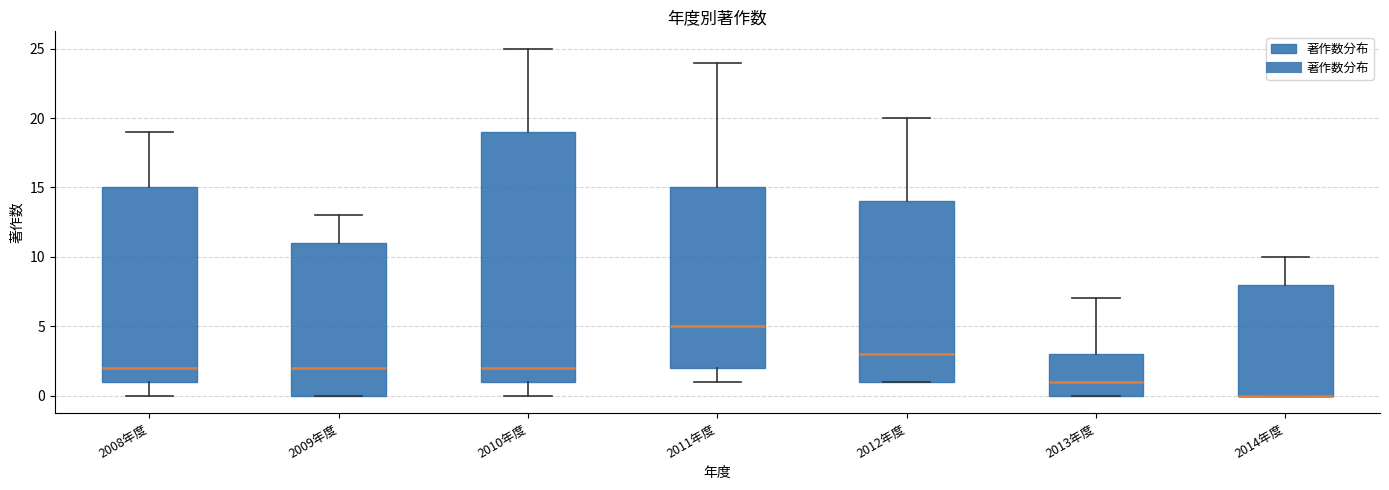

Reading left to right, read every box against the y-axis: the position of its median line, the range the box covers, and the ends of its whiskers. The values are not printed on the chart, so give them approximately, as read against the axis.

2008年度: median 2, box 1 to 15, whiskers 0 to 19
2009年度: median 2, box 0 to 11, whiskers 0 to 13
2010年度: median 2, box 1 to 19, whiskers 0 to 25
2011年度: median 5, box 2 to 15, whiskers 1 to 24
2012年度: median 3, box 1 to 14, whiskers 1 to 20
2013年度: median 1, box 0 to 3, whiskers 0 to 7
2014年度: median 0 (drawn on the box's lower edge), box 0 to 8, whiskers 0 to 10